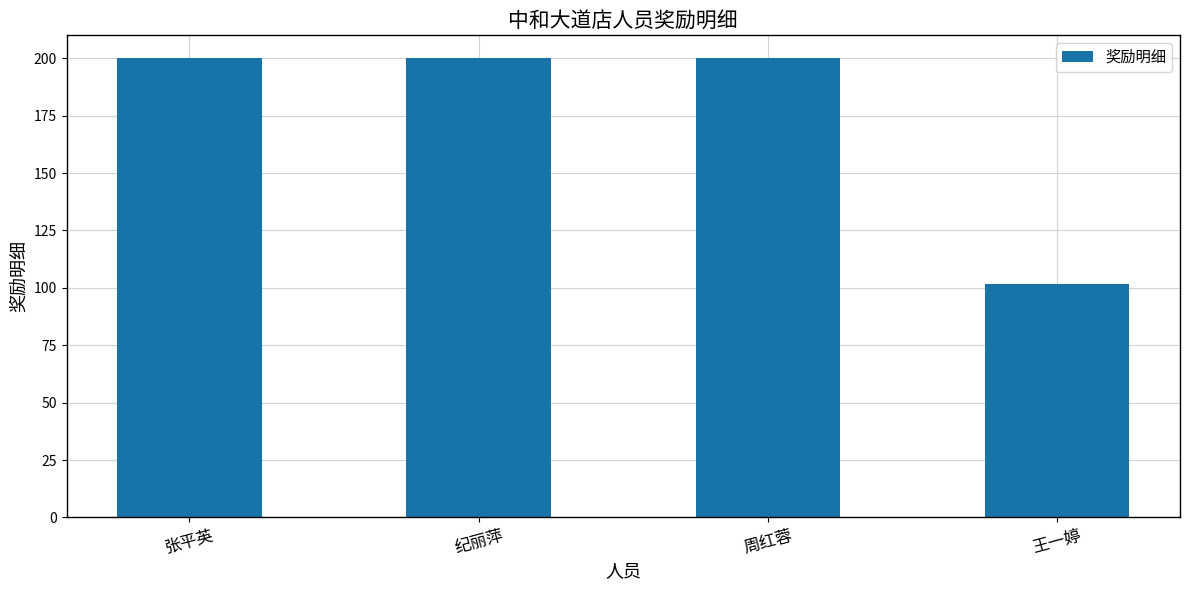

Which category has the lowest value across all series?

王一婷